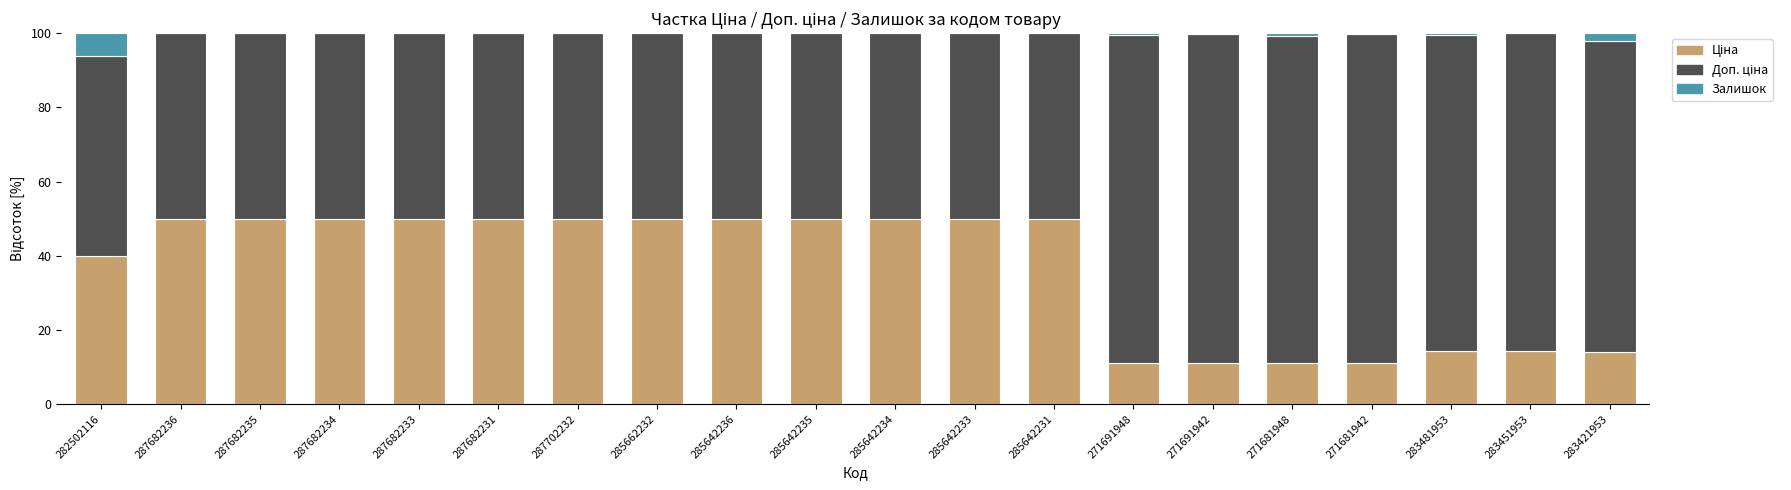

What is the total value across all series at 283421953?

100.0